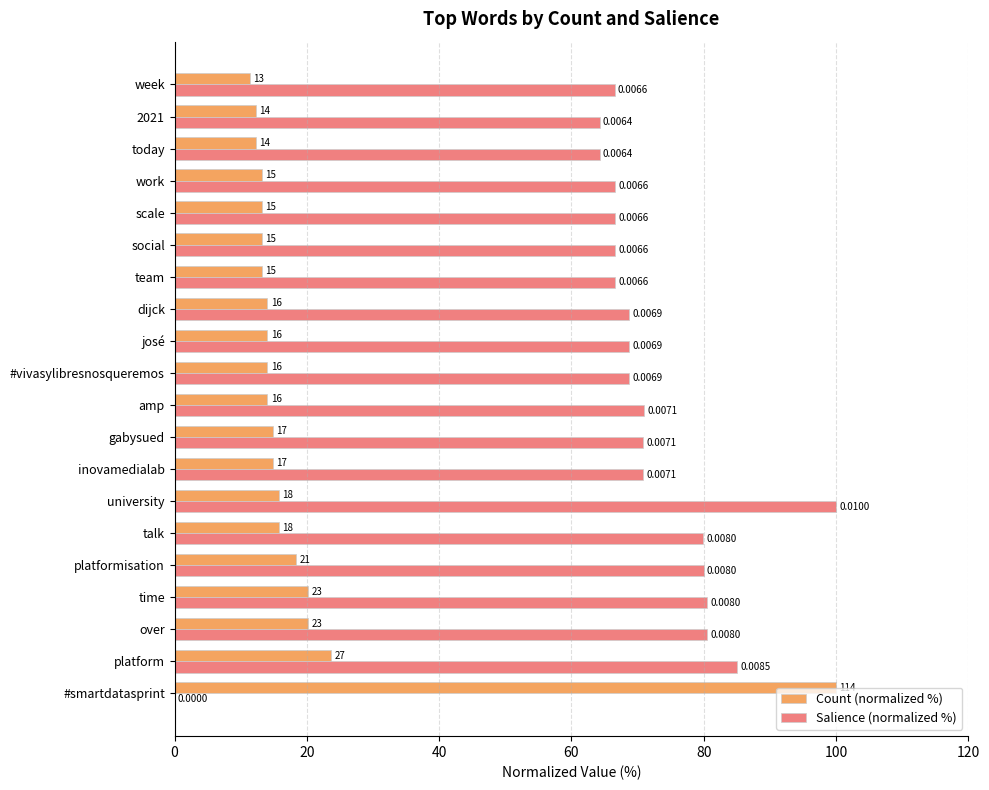

Is the value of Salience (normalized %) at week greater than the value of Count (normalized %) at inovamedialab?

Yes